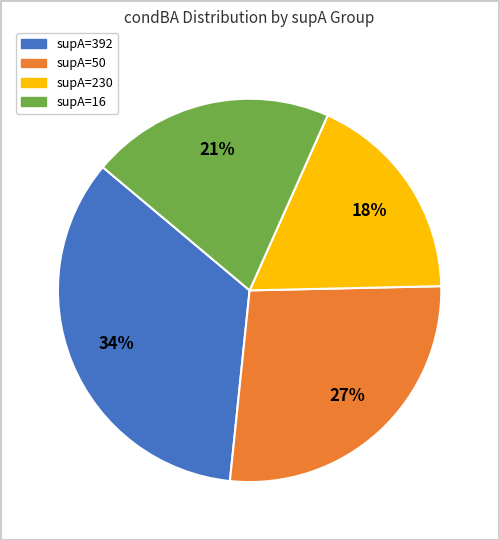

To the nearest percent, what is the average slice percentage?

25%